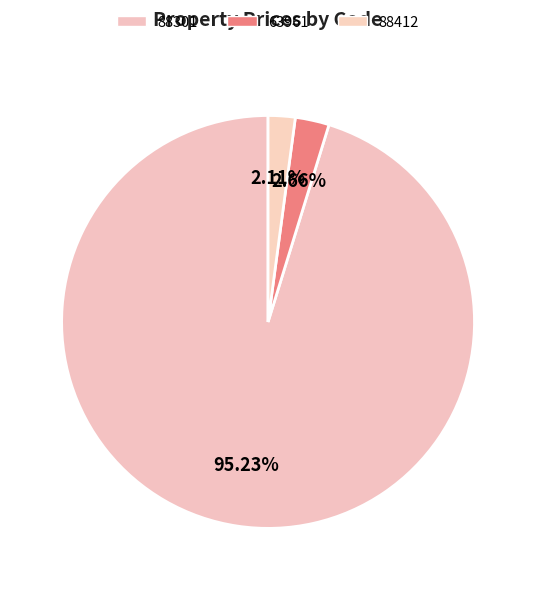

Count the number of slices in the pie.

3